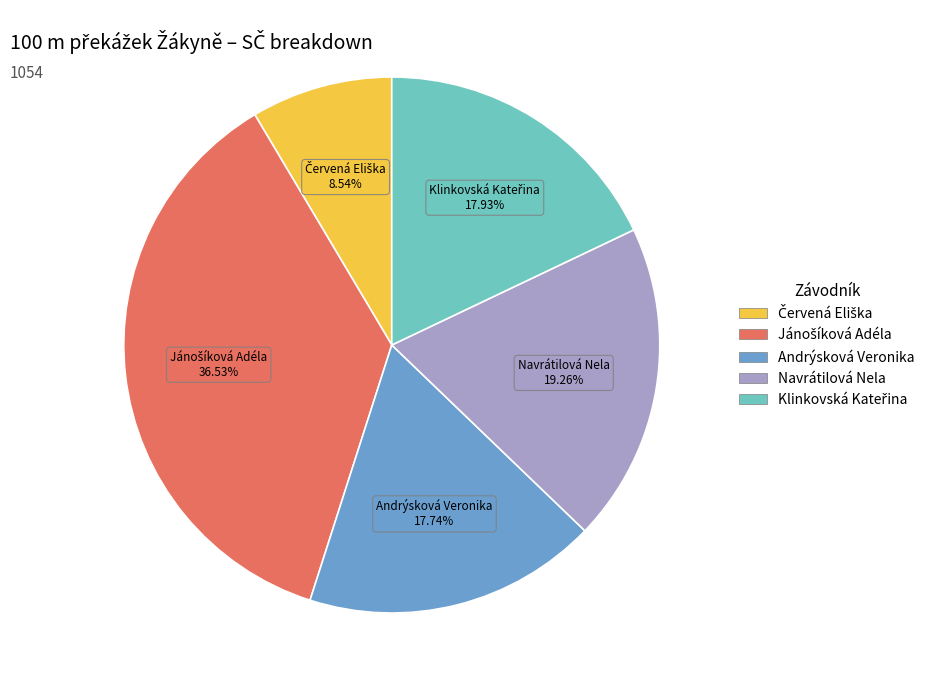

How many slices are in this pie chart?

5